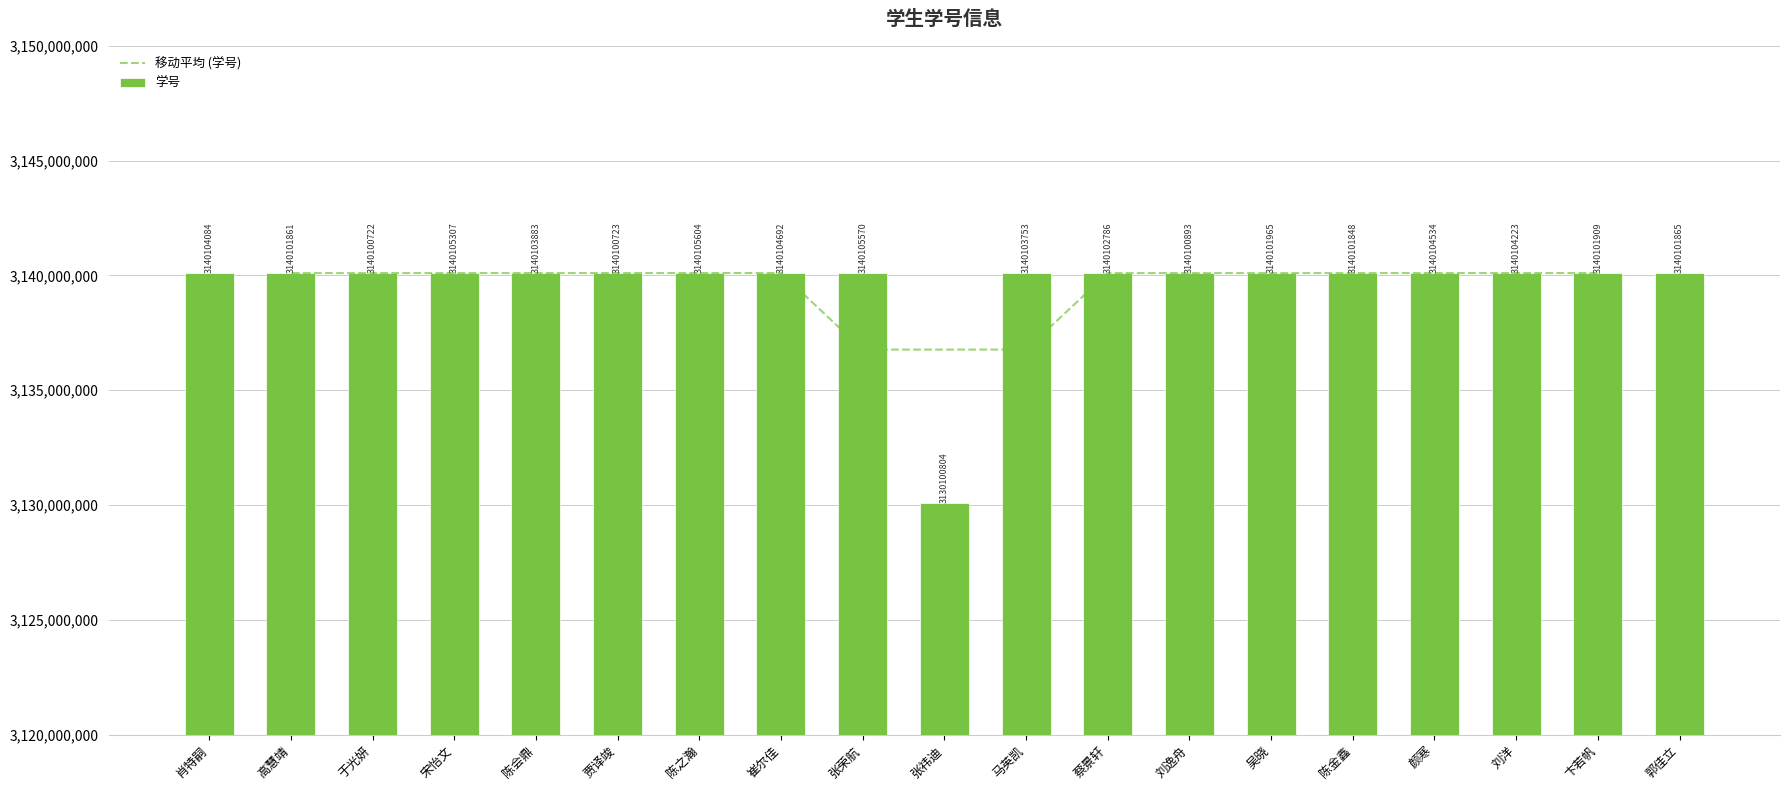

At which label does 学号 reach its peak?

陈之瀚